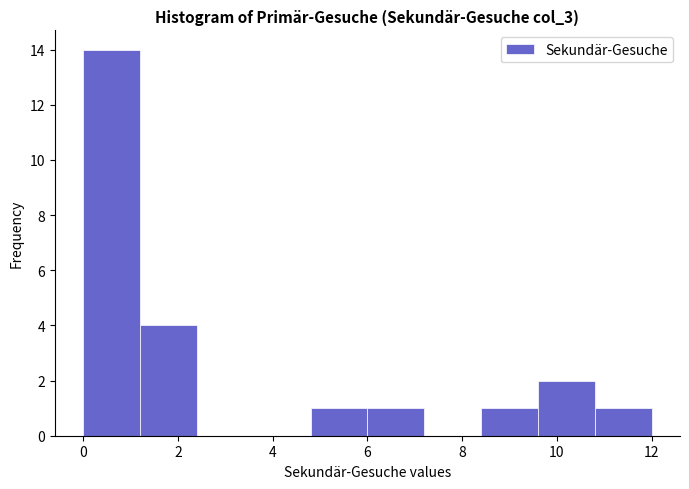

Over which range of the x-axis is the bar tallest?

0.0 to 1.2